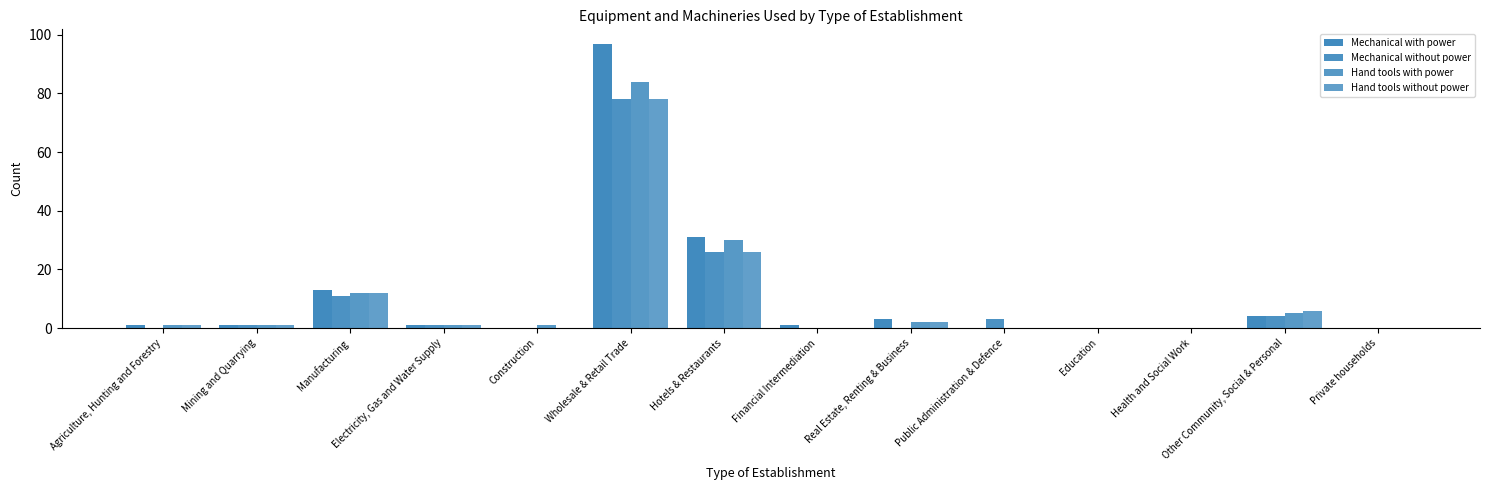

Which series has the largest total across all categories?

Mechanical with power